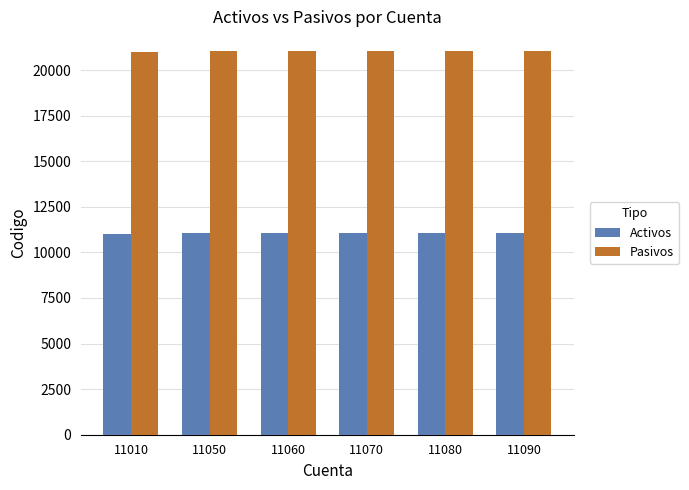

Is the value of Activos at 11070 greater than the value of Pasivos at 11070?

No